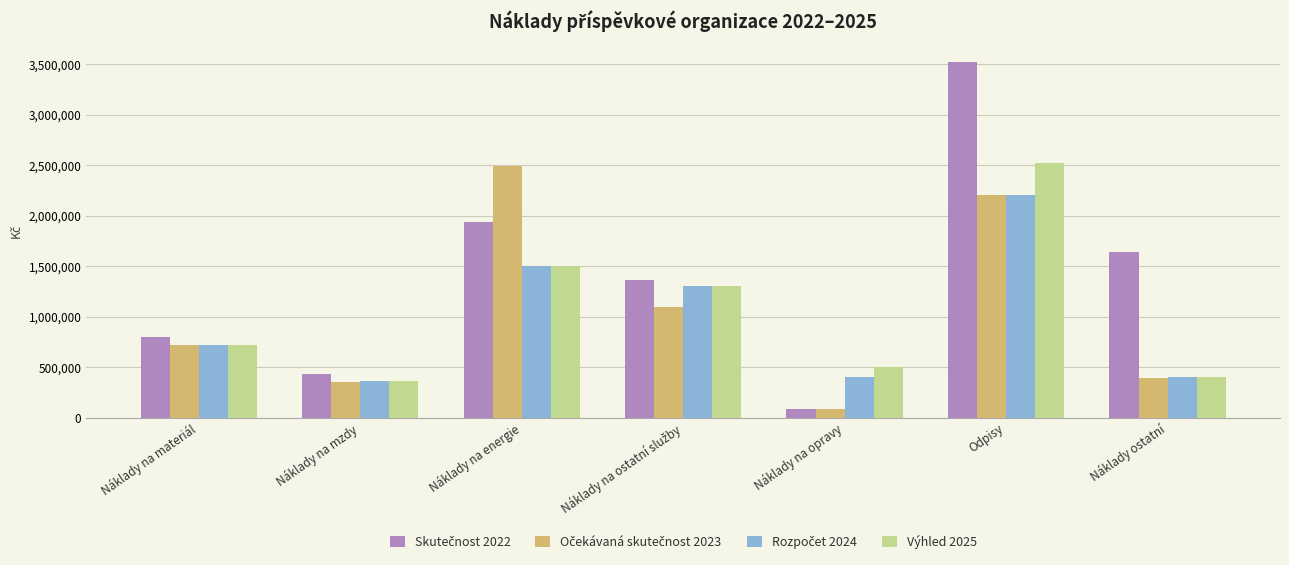

Where is Výhled 2025 nearest to the value 1442500?

Náklady na energie